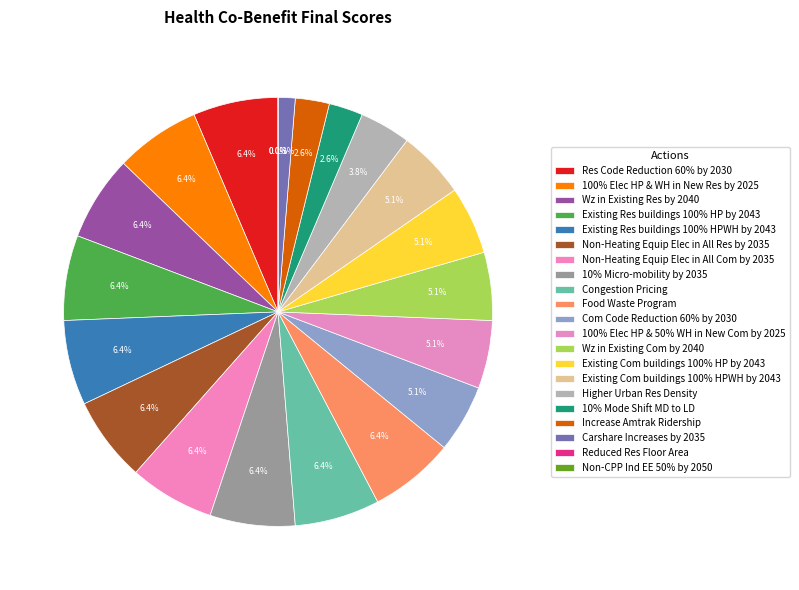

Does Existing Res buildings 100% HPWH by 2043 represent more than half of the total?

No